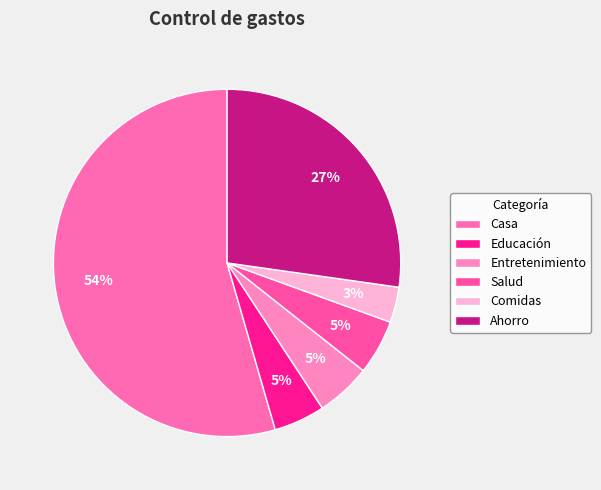

Combined, do Salud and Ahorro account for over 50%?

No